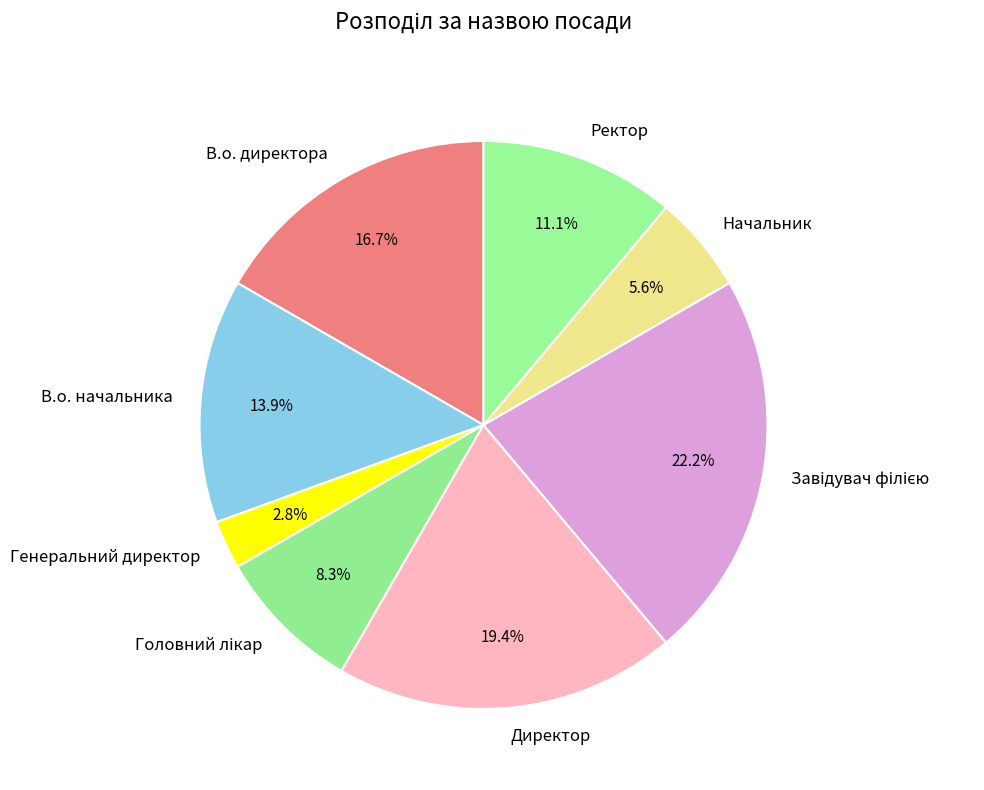

Which slice is the smallest?

Генеральний директор